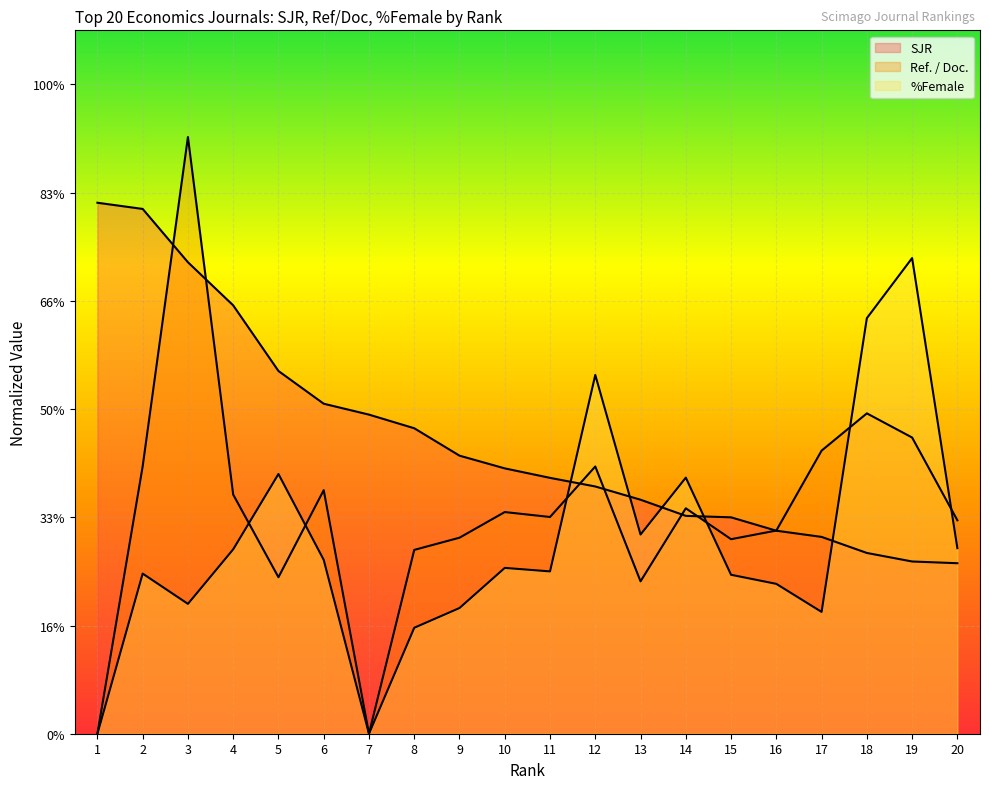

What is the average value of the %Female series?

3.5